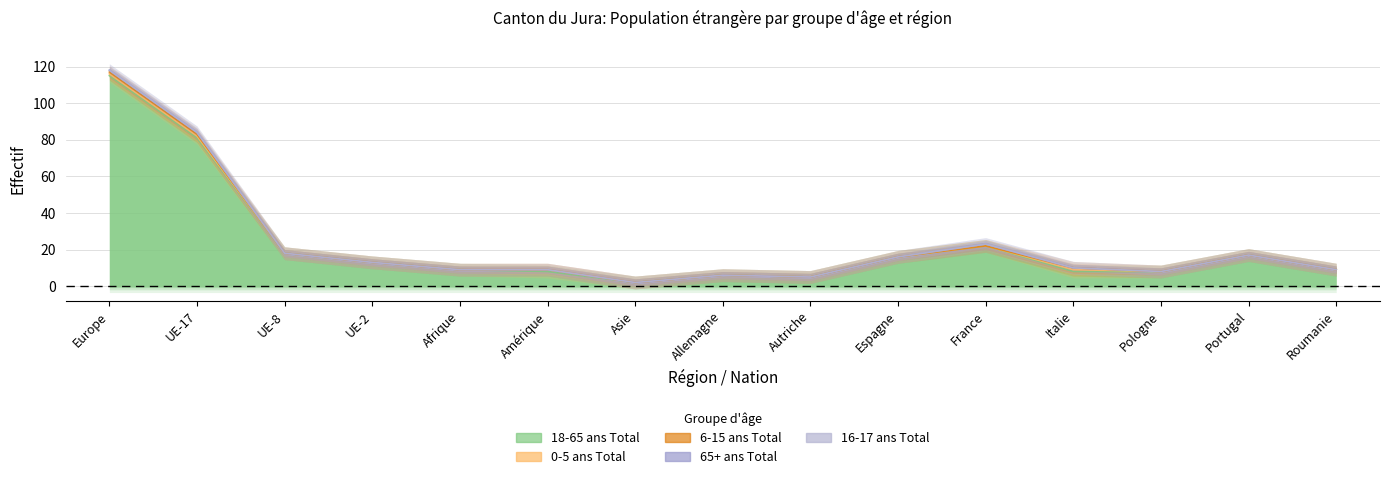

What is the label of the 15th point from the left?

Roumanie